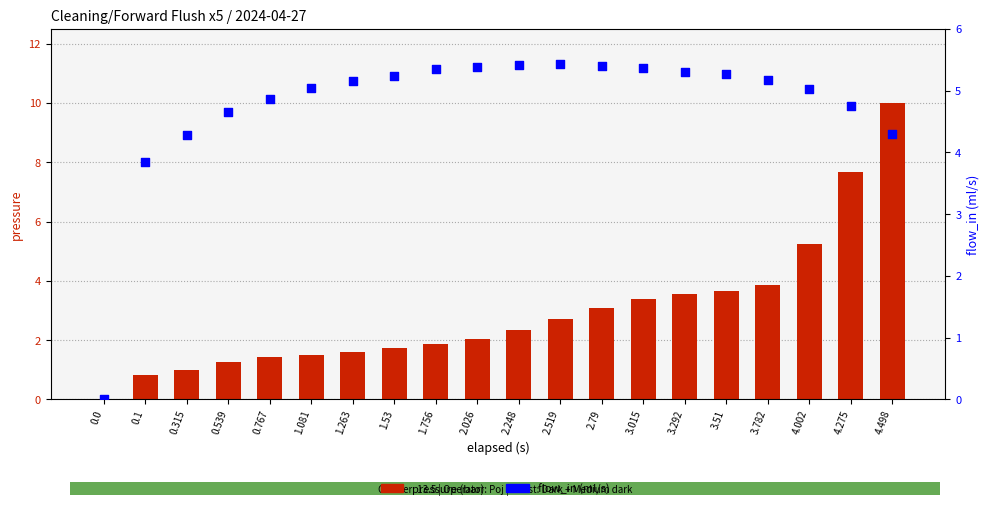

At how many categories does at least one series exceed 2?

19